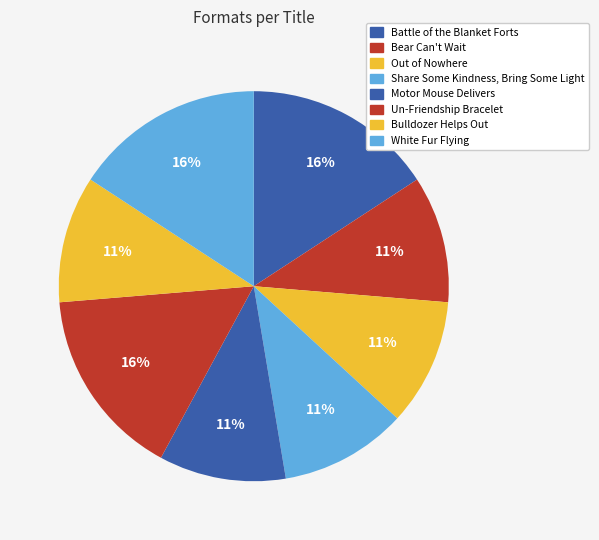

How many segments does this pie chart have?

8